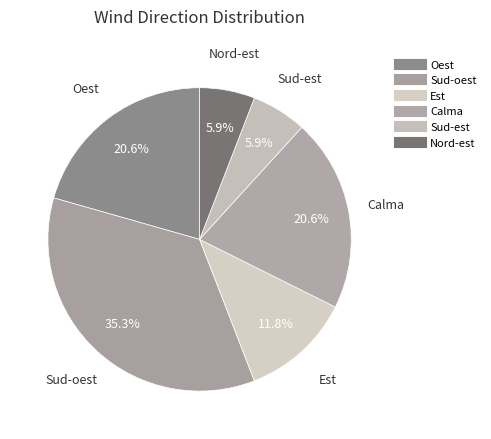

What is the smallest slice in the pie chart?

Sud-est